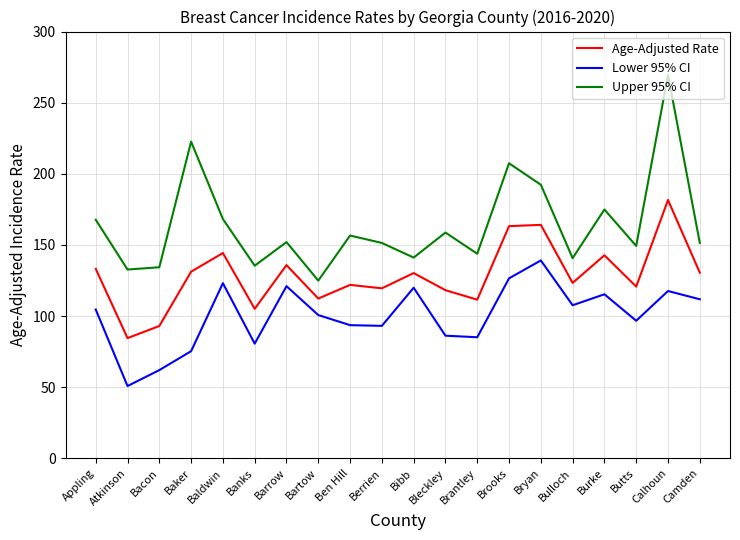

Is it true that Age-Adjusted Rate equals 95.1 at Bryan?

False